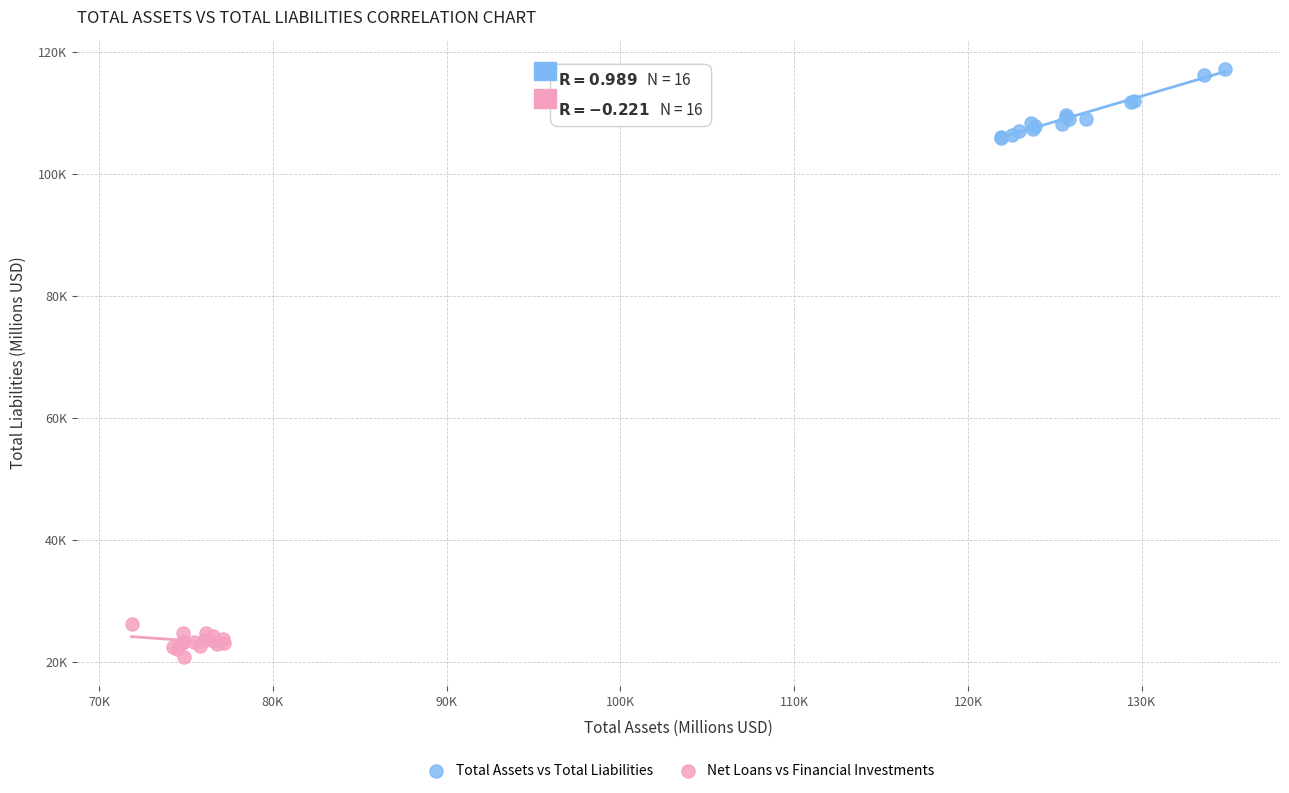

Which series has the widest spread of Y values?

Total Assets vs Total Liabilities